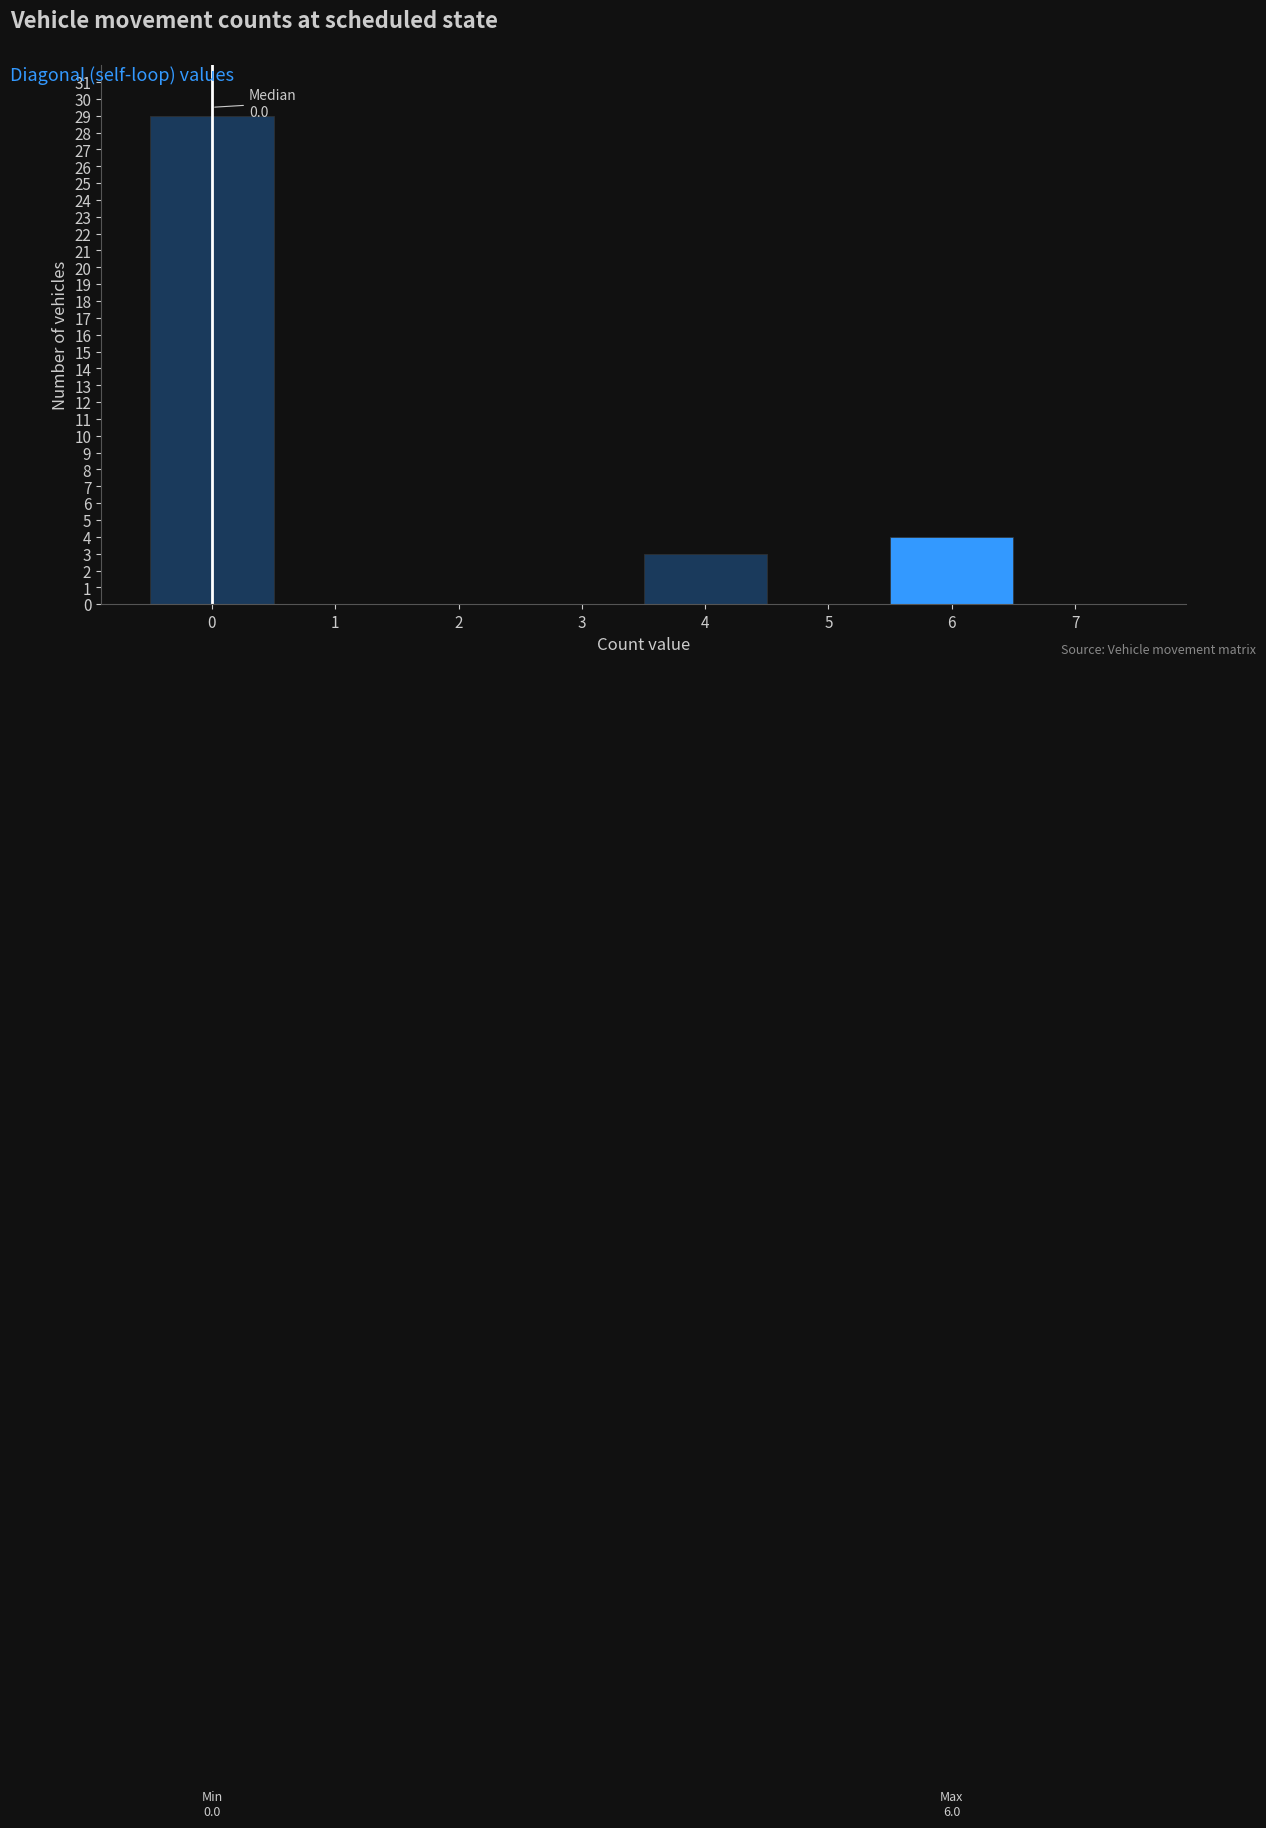

Over which range of the x-axis is the bar tallest?

-0.5 to 0.5